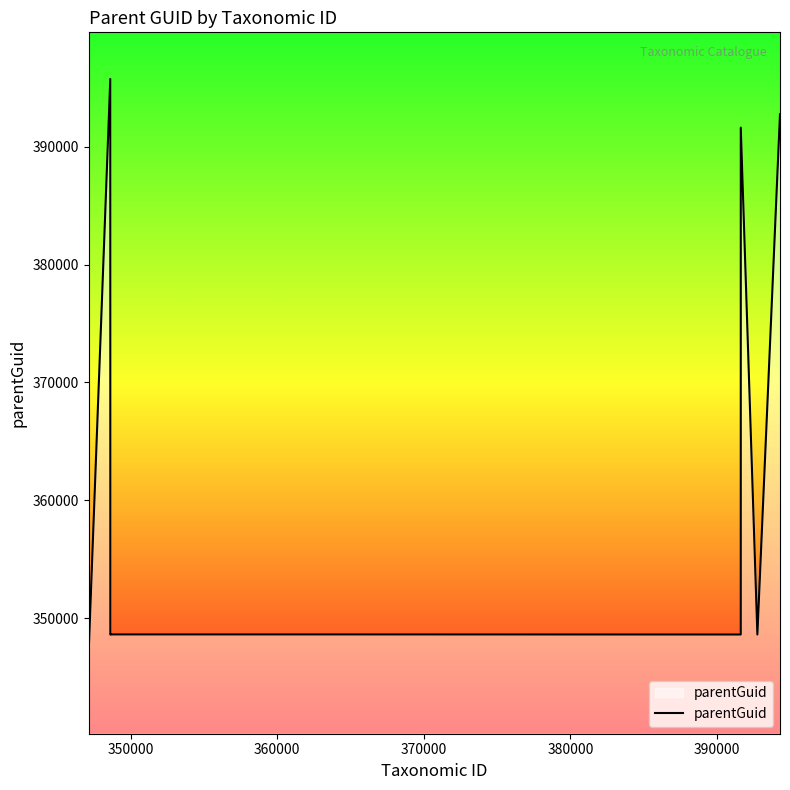

What is the greatest value displayed?

395751